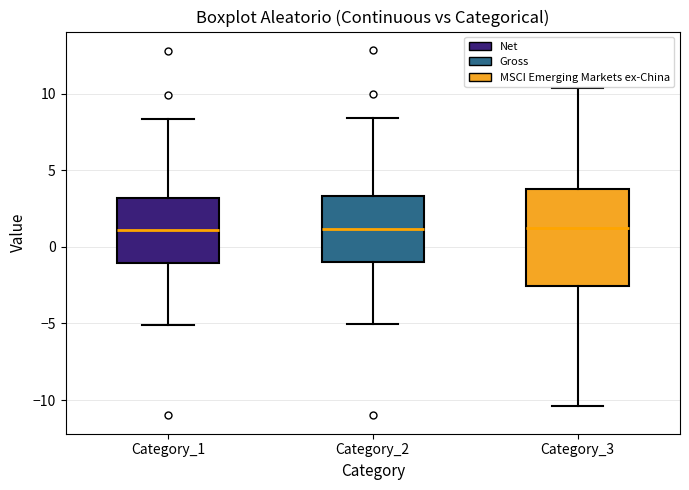

Reading left to right, read every box against the y-axis: the position of its median line, the range the box covers, and the ends of its whiskers. The values are not printed on the chart, so give them approximately, as read against the axis.

Category_1: median 1.0, box -1.0 to 3.0, whiskers -5.0 to 8.5
Category_2: median 1.0, box -1.0 to 3.5, whiskers -5.0 to 8.5
Category_3: median 1.5, box -2.5 to 4.0, whiskers -10.5 to 10.5